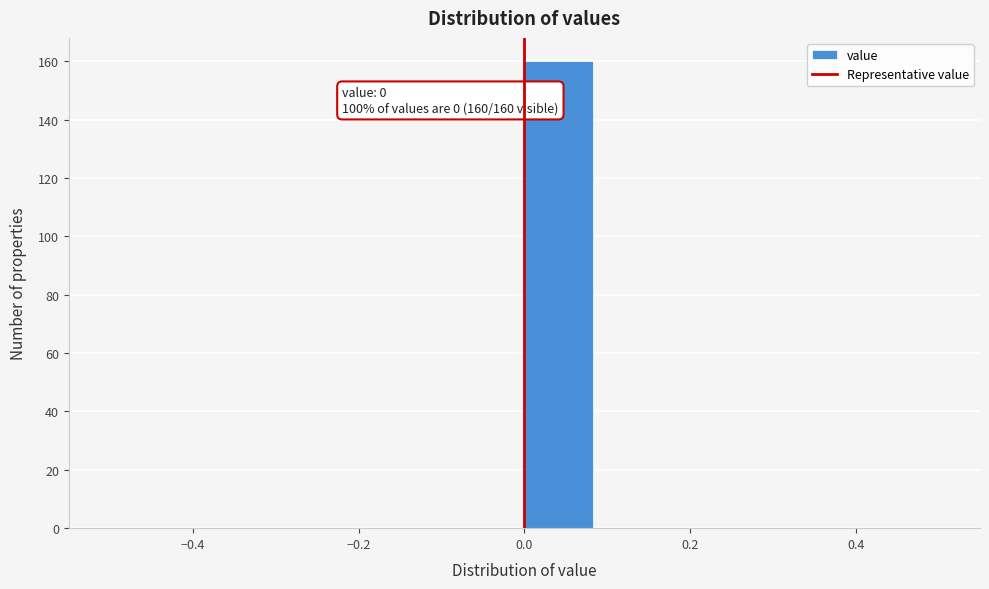

Which range on the x-axis has the tallest bar?

0.00 to 0.08